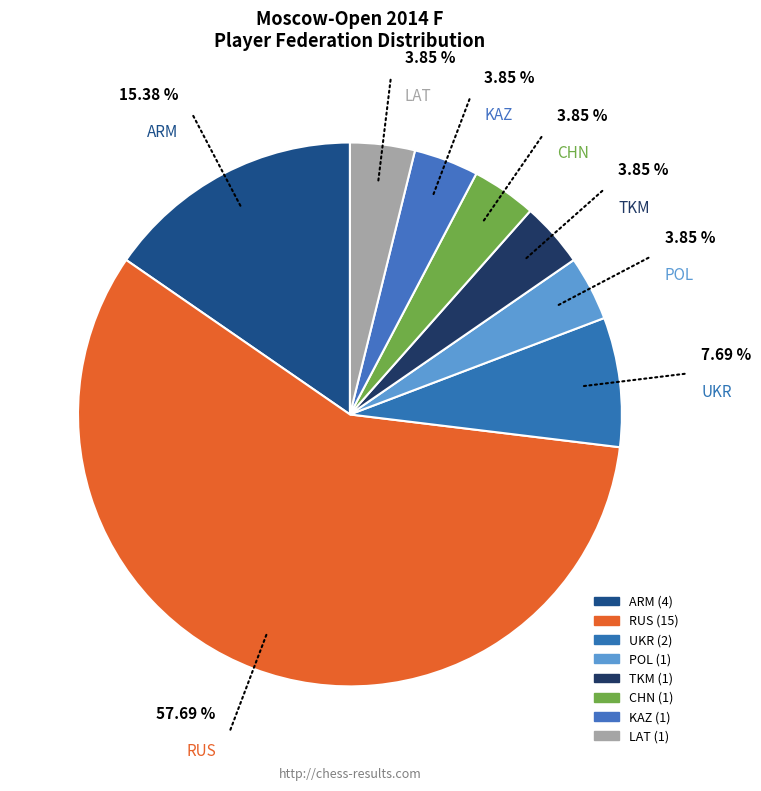

Combined, what portion of the pie is RUS and TKM?

61.5%